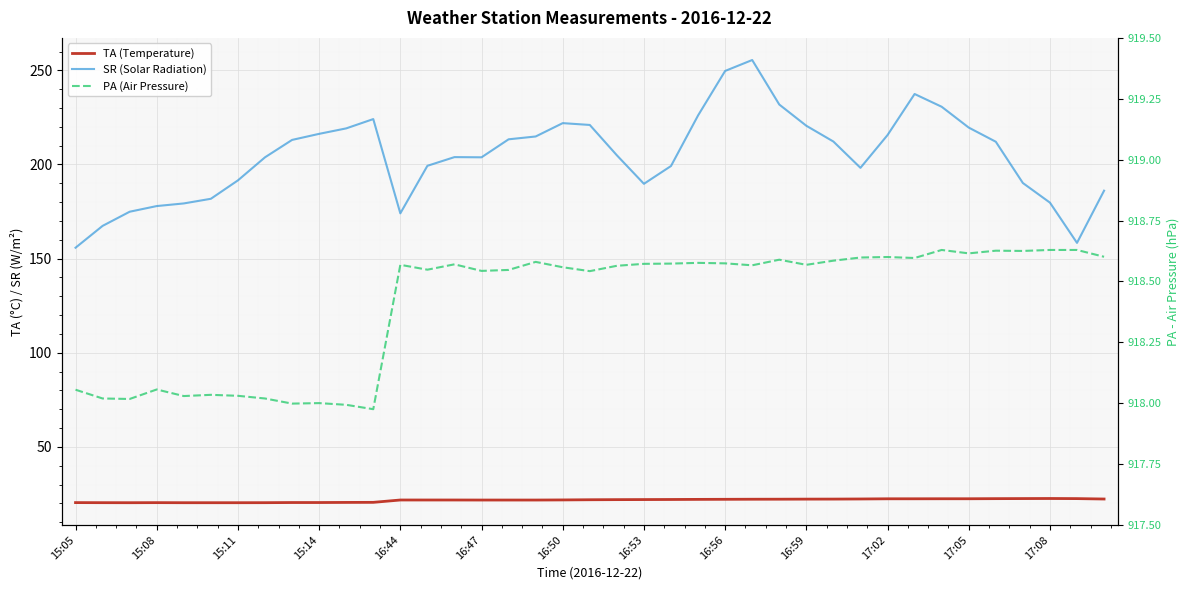

True or false: PA (Air Pressure) and TA (Temperature) cross at least once.

False